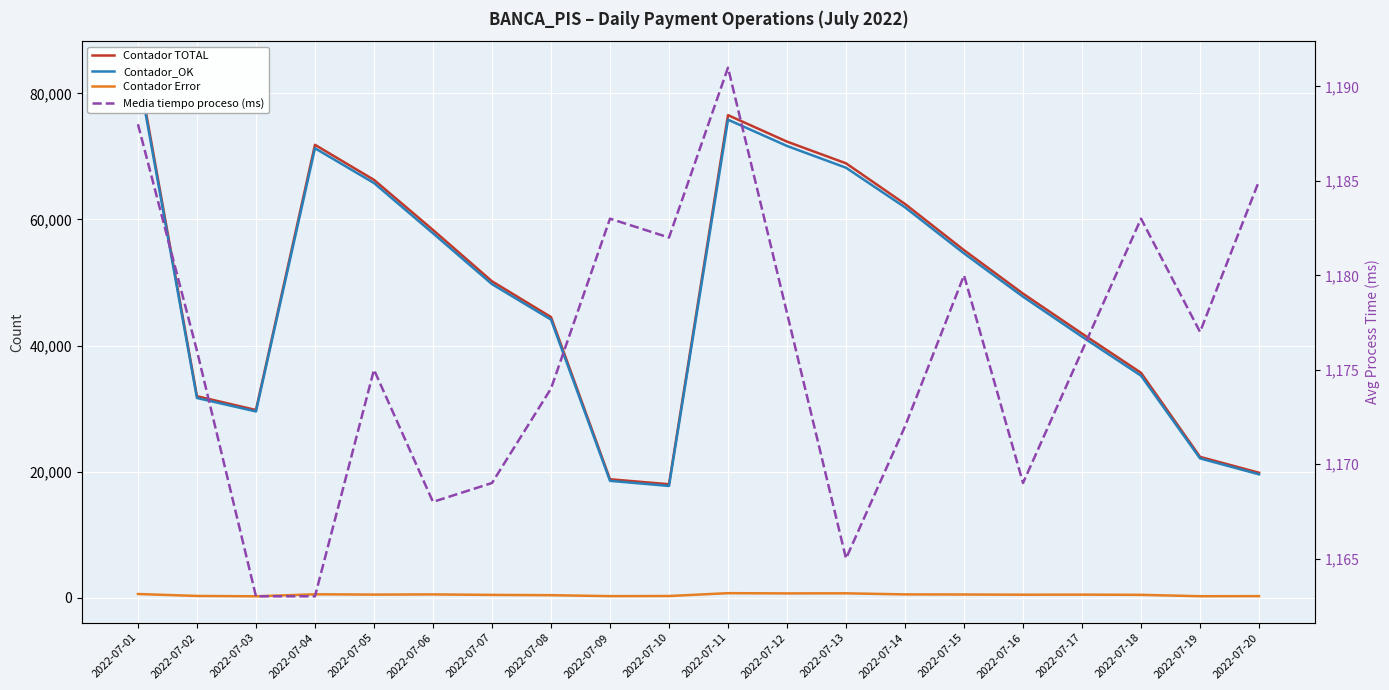

At which label does Media tiempo proceso (ms) reach its peak?

2022-07-11